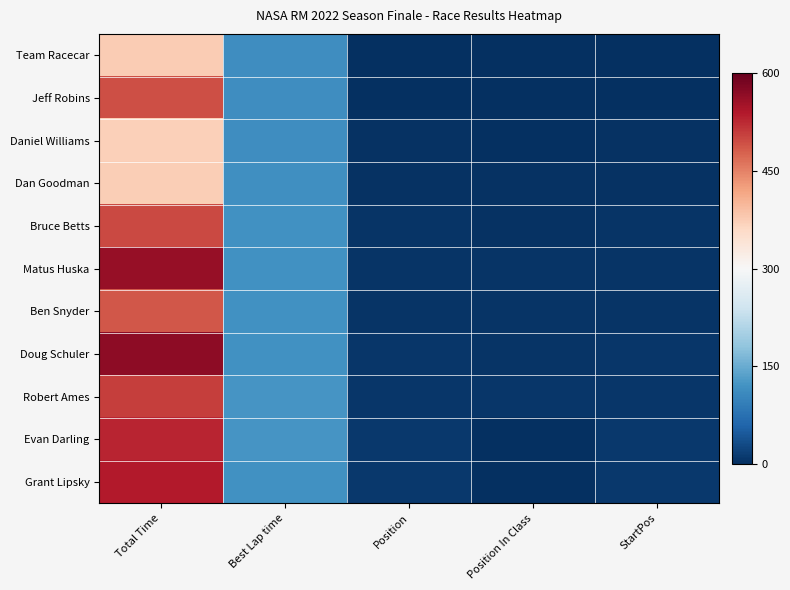

Which series has the largest range (max minus min)?

Doug Schuler